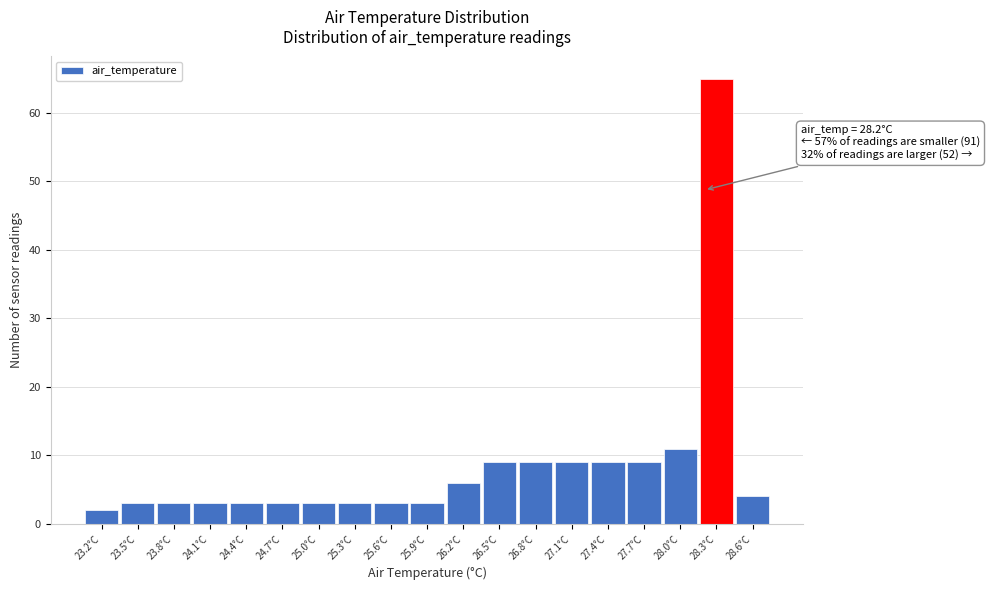

Which range on the x-axis has the tallest bar?

28.15 to 28.45